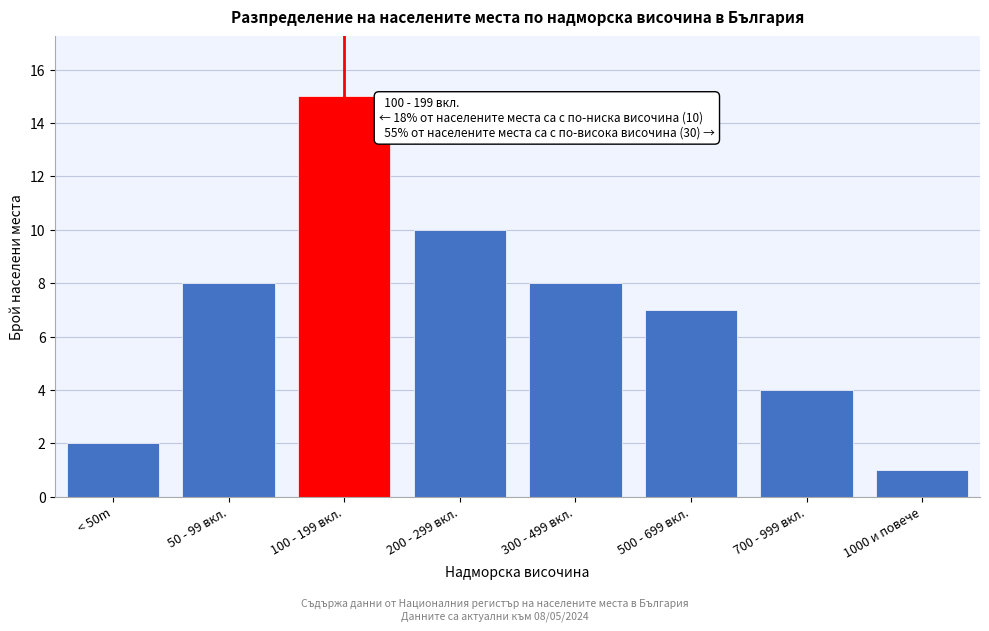

Reading left to right, transcribe all the data shown in this chart.

2	8	15	10	8	7	4	1